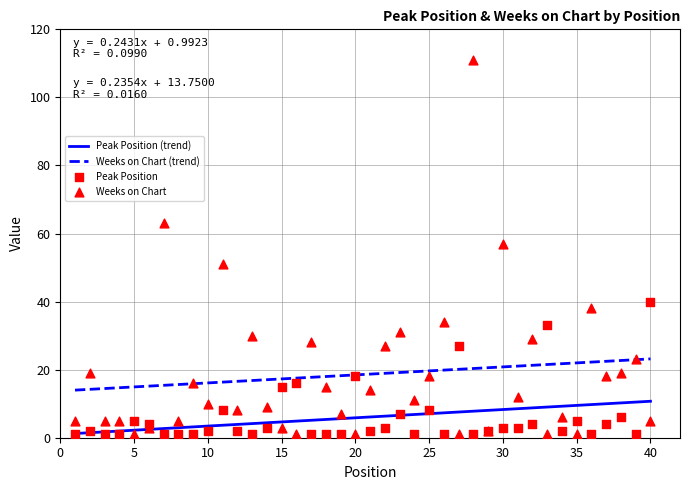

At how many categories does at least one series exceed 58?

2